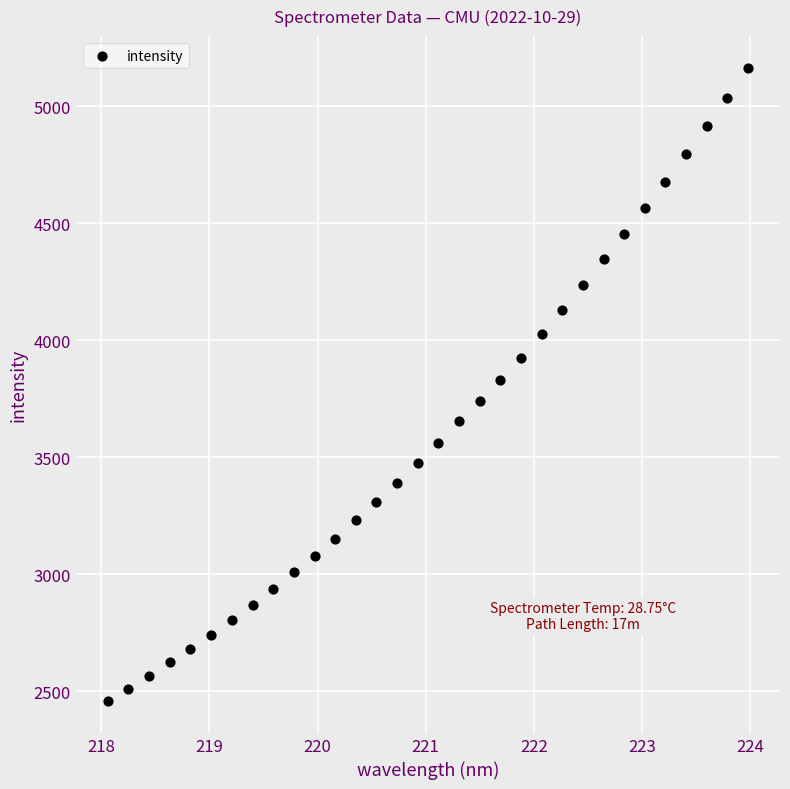

What is the range of X values (max minus min)?

5.9